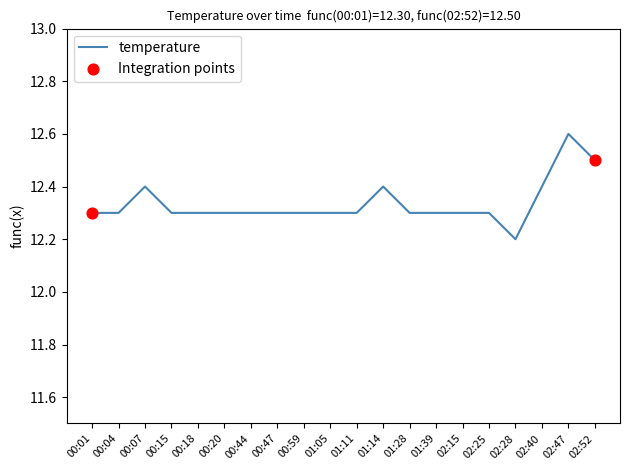

What is the change in value from 01:11 to 01:14?

+0.1